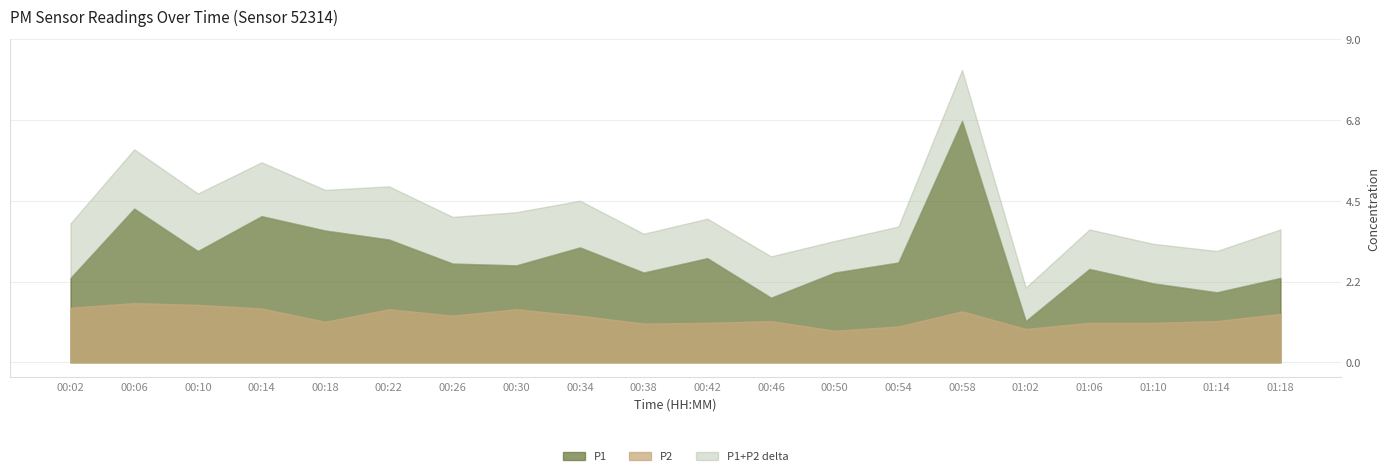

Does the chart have visible grid lines?

Yes